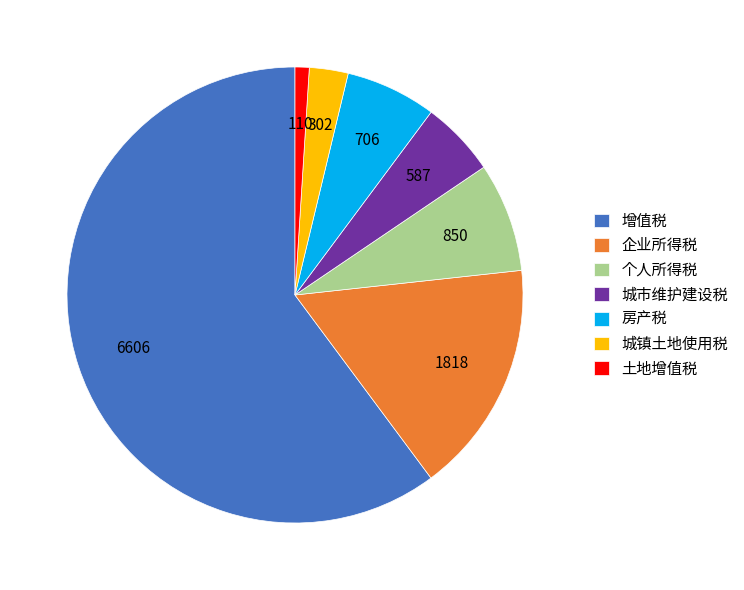

What is the largest slice in the pie chart?

增值税